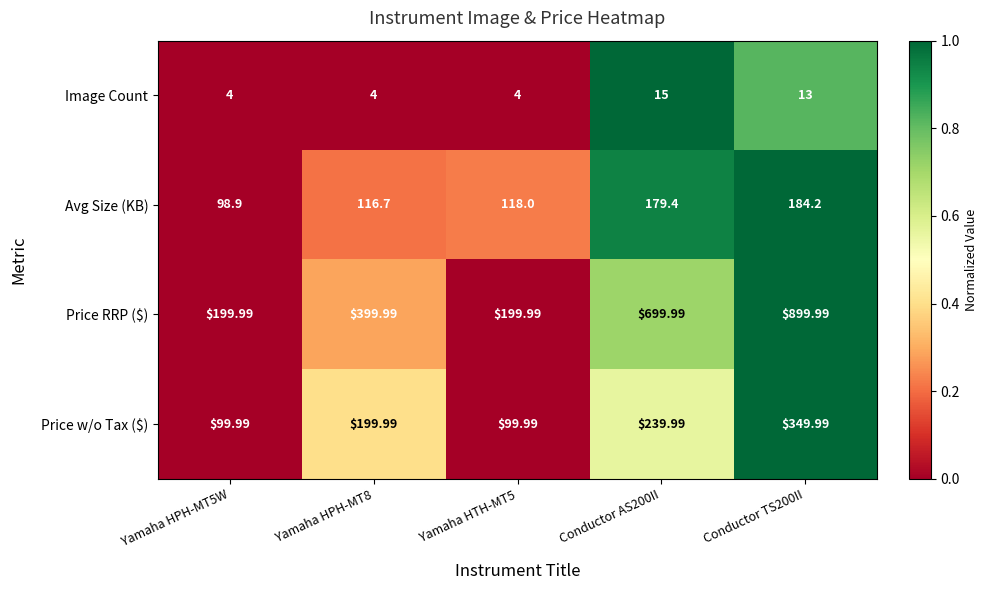

Between Yamaha HPH-MT8 and Yamaha HTH-MT5, which series saw the biggest shift?

Price RRP ($)